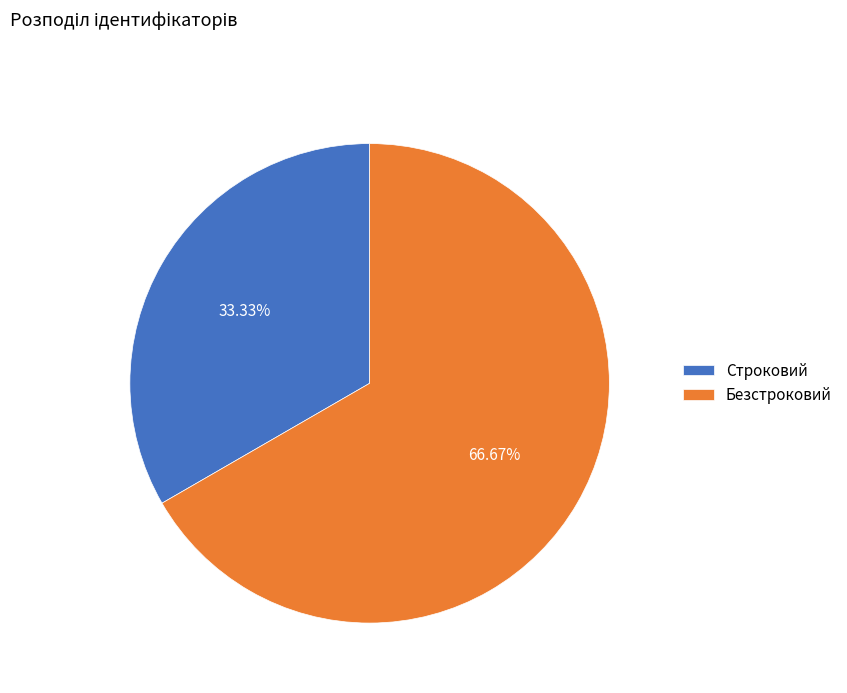

How many slices are in this pie chart?

2